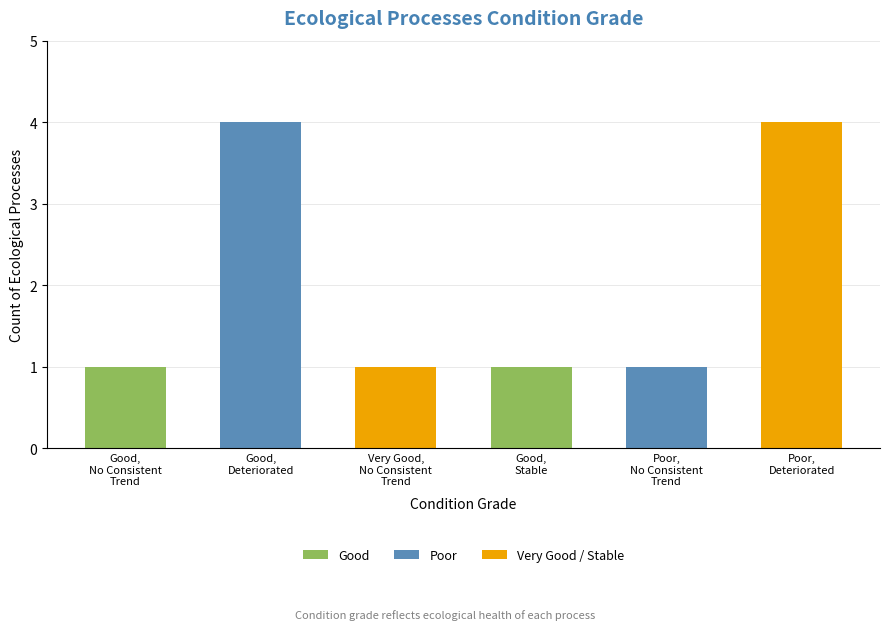

What is the label of the 6th bar from the left?

Poor,
Deteriorated